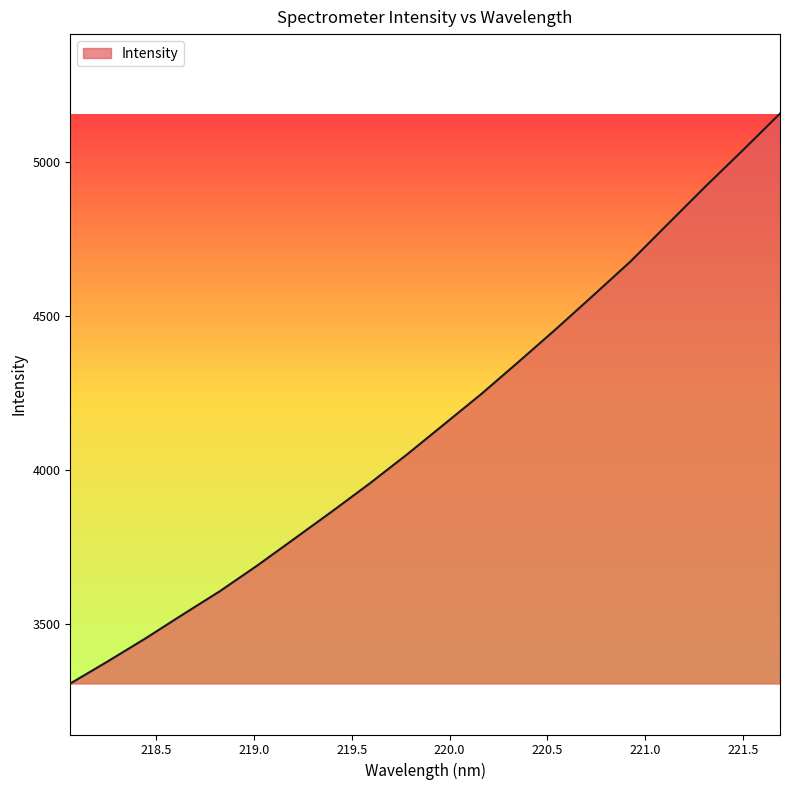

What is the greatest value displayed?

5156.9